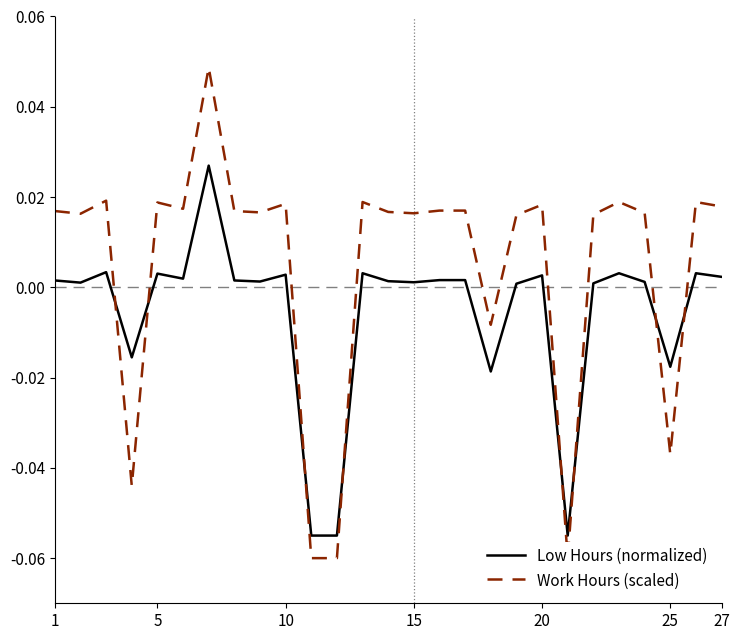

What are all the series names shown in the legend?

Low Hours (normalized), Work Hours (scaled)